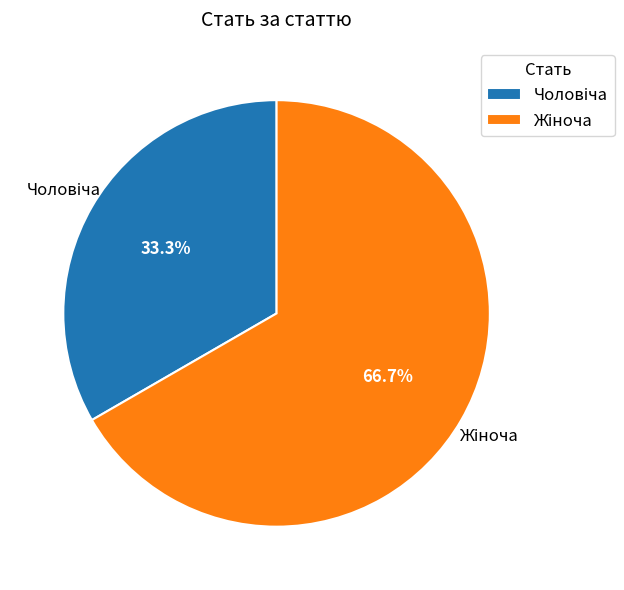

Does any single category account for the majority?

Yes